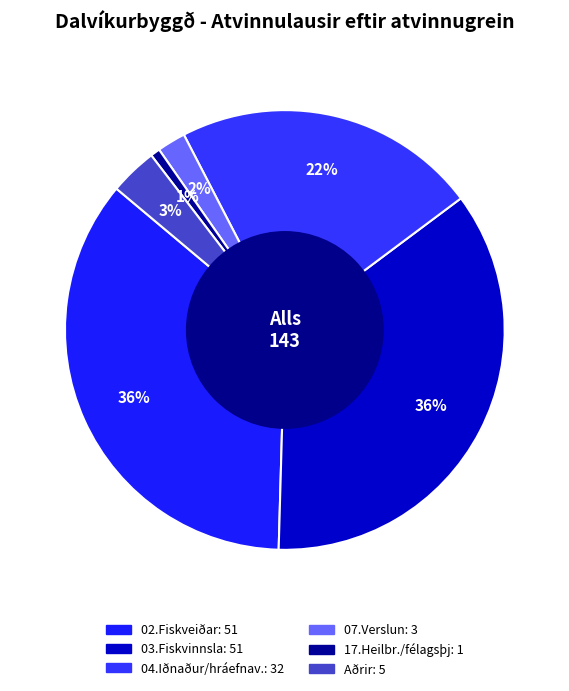

Which slice is the smallest?

17.Heilbr./félagsþj